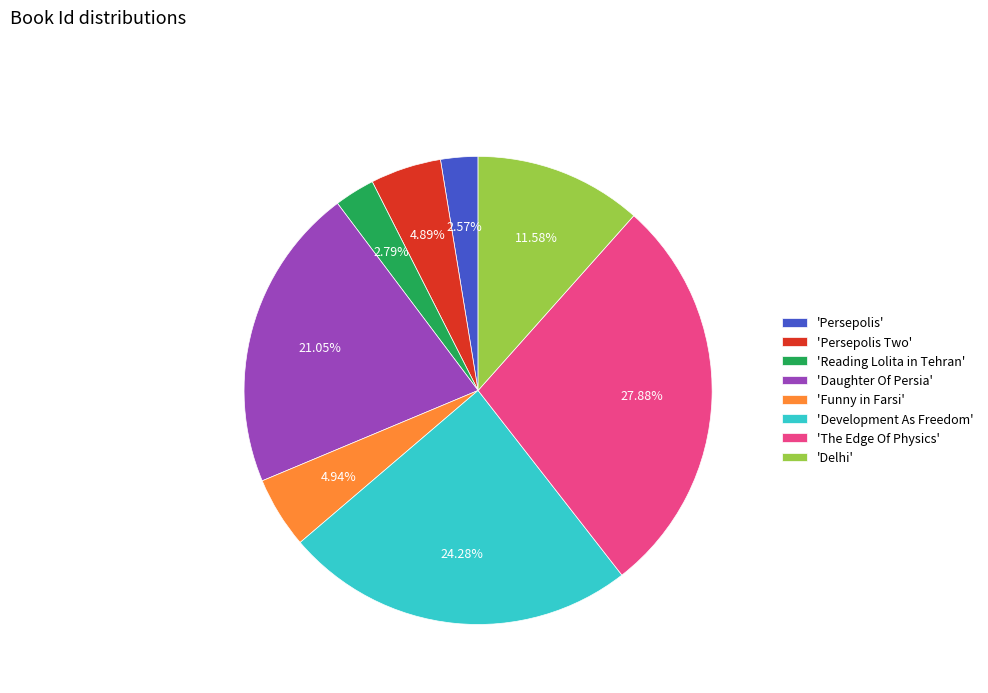

To the nearest percent, what is the average slice percentage?

12%